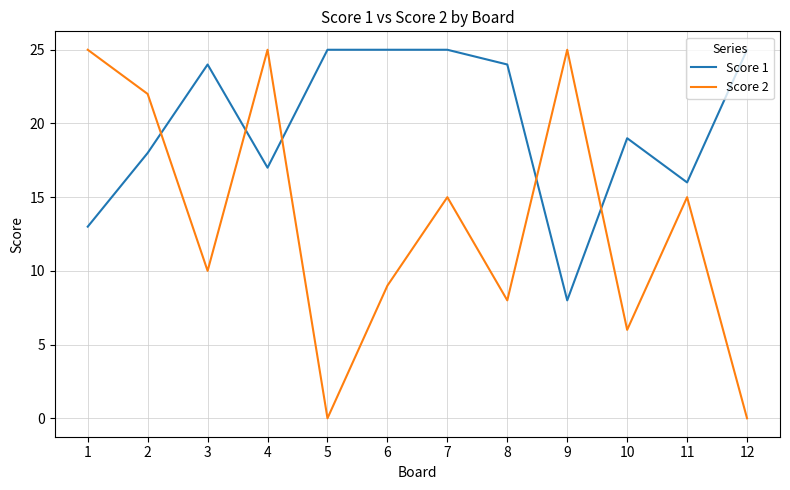

Is it true that Score 2 equals 5 at 3?

False